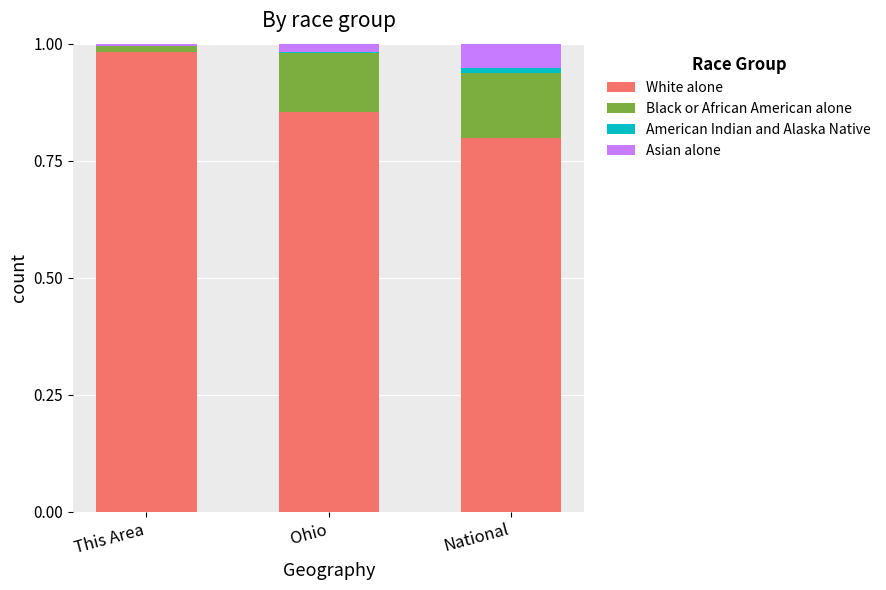

Which category has the highest value in the White alone series?

This Area